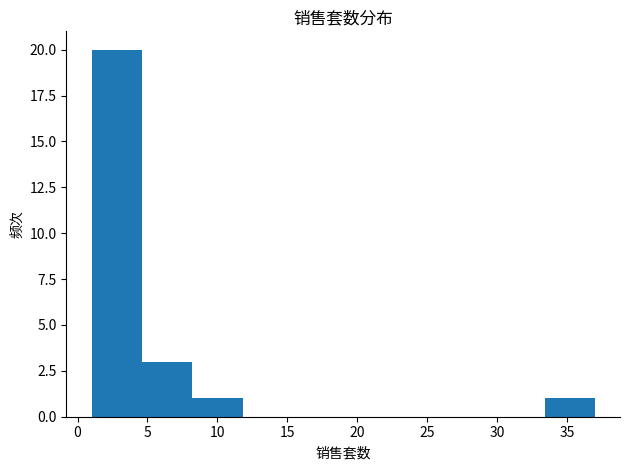

How tall is the bar that spans 4.6 to 8.2 on the x-axis? Neither the bar edges nor the heights are printed on the chart, so give them approximately, as read against the axes.

3